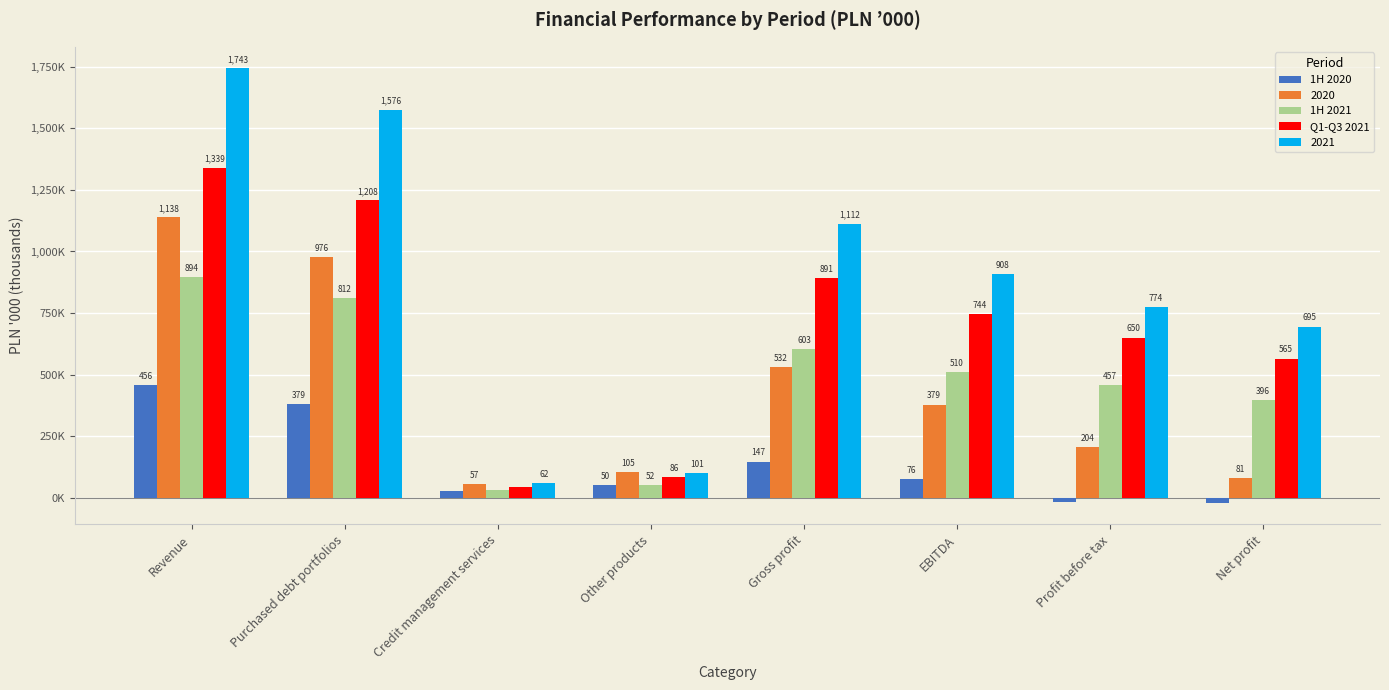

What is the difference between the second highest and second lowest values in the 1H 2021 series?

760.3